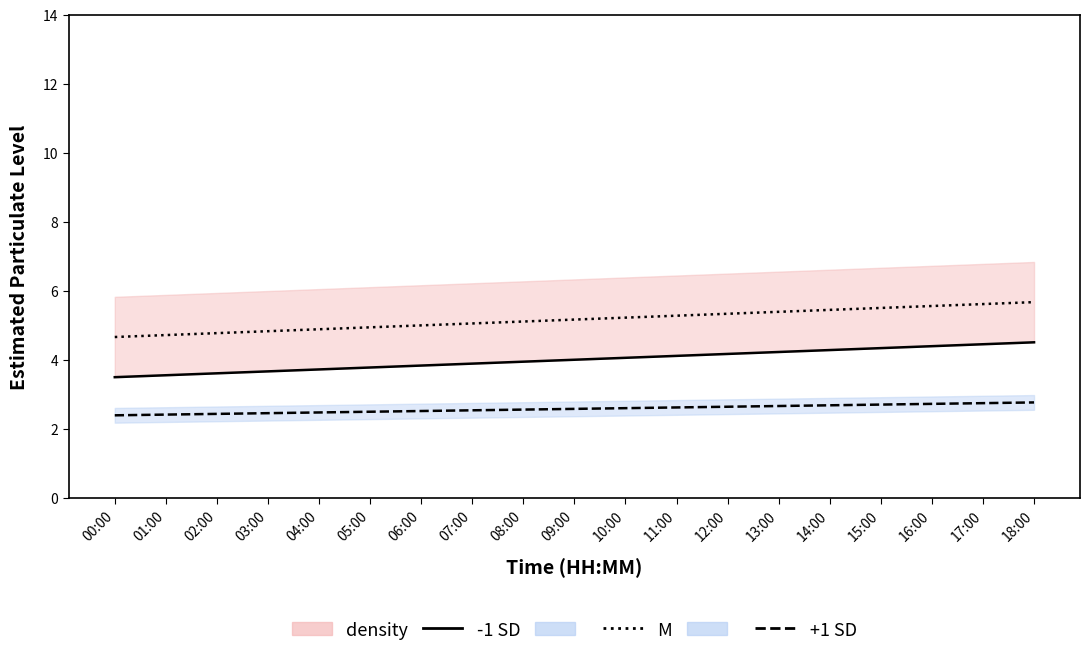

Reading left to right, transcribe all the data shown in this chart.

P1 (-1 SD): 00:00=3.5	01:00=3.6	02:00=3.6	03:00=3.7	04:00=3.7	05:00=3.8	06:00=3.8	07:00=3.9	08:00=4.0	09:00=4.0	10:00=4.1	11:00=4.1	12:00=4.2	13:00=4.2	14:00=4.3	15:00=4.3	16:00=4.4	17:00=4.5	18:00=4.5
P1 (M): 00:00=4.7	01:00=4.7	02:00=4.8	03:00=4.8	04:00=4.9	05:00=4.9	06:00=5.0	07:00=5.1	08:00=5.1	09:00=5.2	10:00=5.2	11:00=5.3	12:00=5.3	13:00=5.4	14:00=5.5	15:00=5.5	16:00=5.6	17:00=5.6	18:00=5.7
P2 (+1 SD): 00:00=2.4	01:00=2.4	02:00=2.4	03:00=2.5	04:00=2.5	05:00=2.5	06:00=2.5	07:00=2.5	08:00=2.6	09:00=2.6	10:00=2.6	11:00=2.6	12:00=2.6	13:00=2.7	14:00=2.7	15:00=2.7	16:00=2.7	17:00=2.8	18:00=2.8